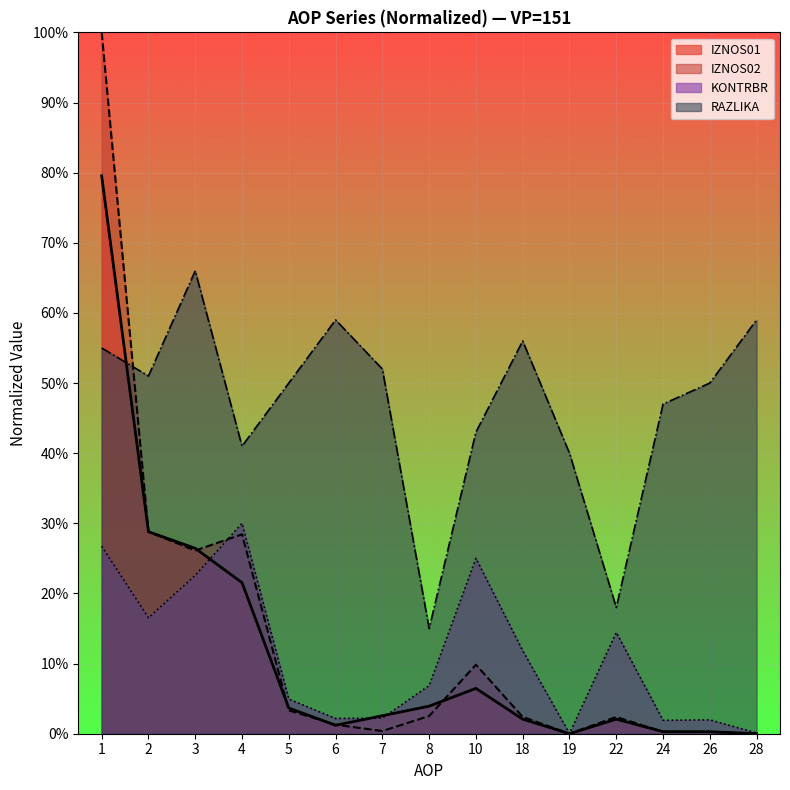

Which series has the largest total across all categories?

RAZLIKA